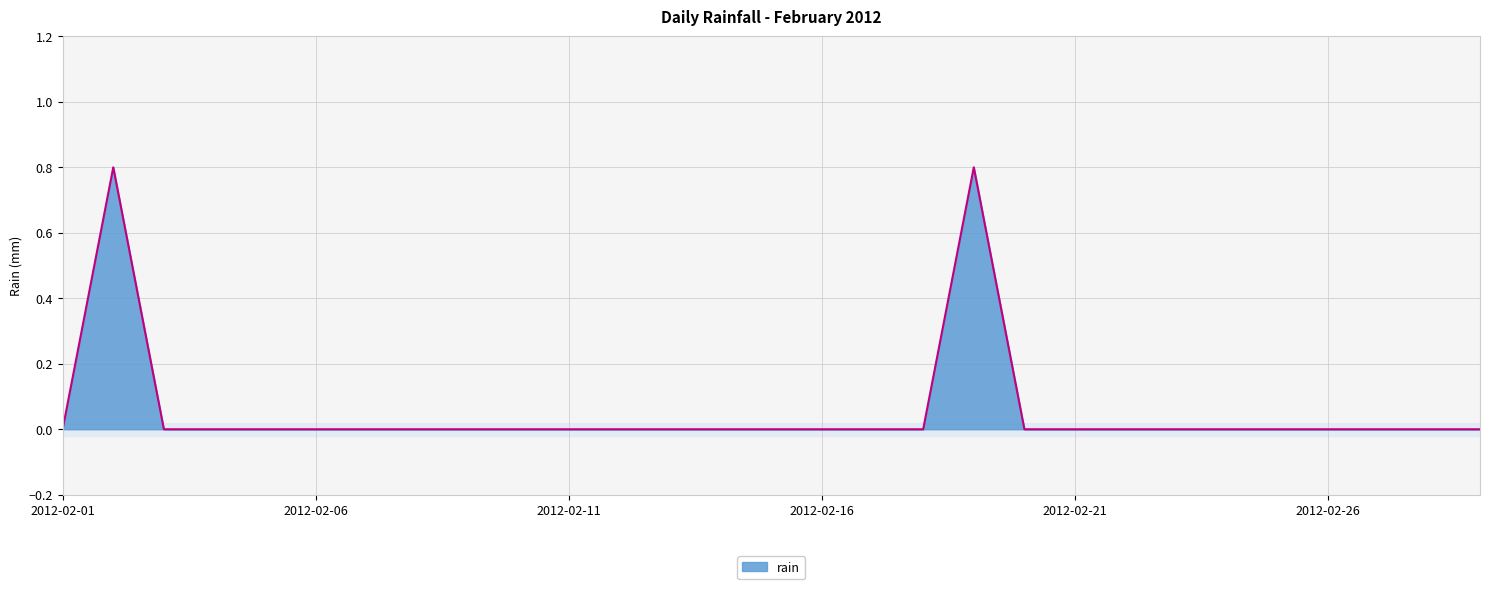

What is the difference between the maximum and minimum values?

0.8